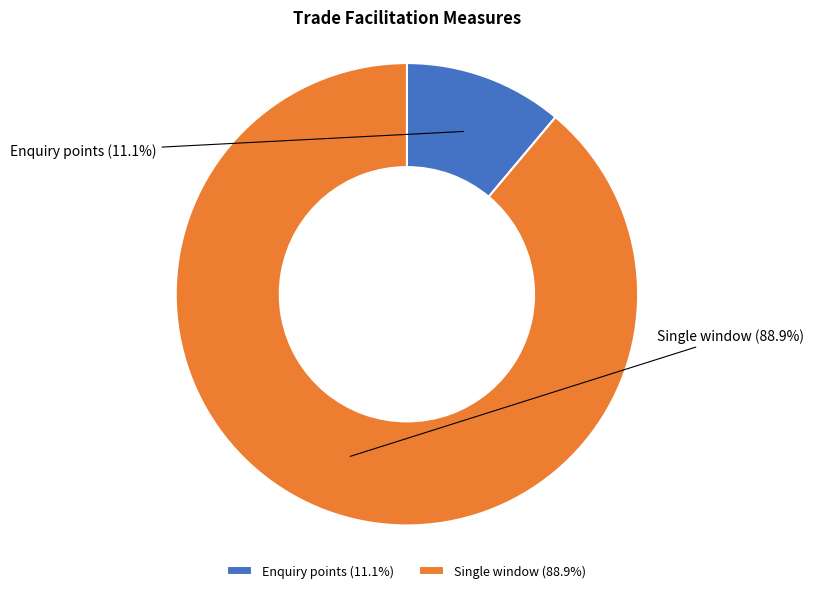

To the nearest percent, what is the difference between the largest and smallest slice percentages?

78%